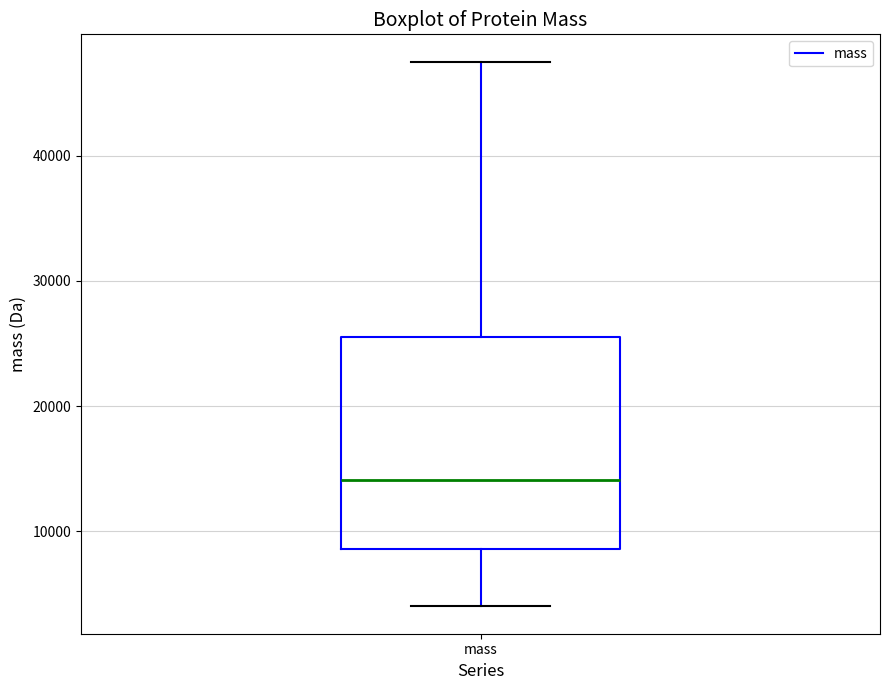

Read this box plot against the y-axis: the position of the median line, the range covered by the box, and the ends of both whiskers. The values are not printed on the chart, so give them approximately, as read against the axis.

median 14000, box 9000 to 26000, whiskers 4000 to 48000